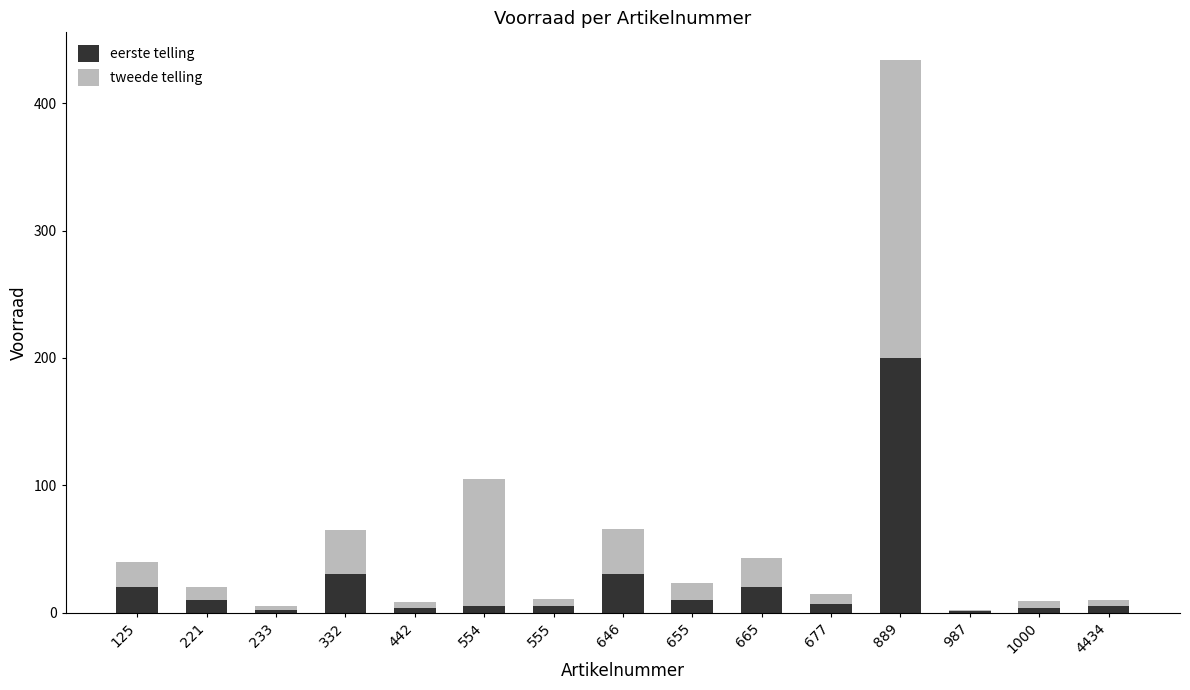

At which category is the sum across all series the highest?

889